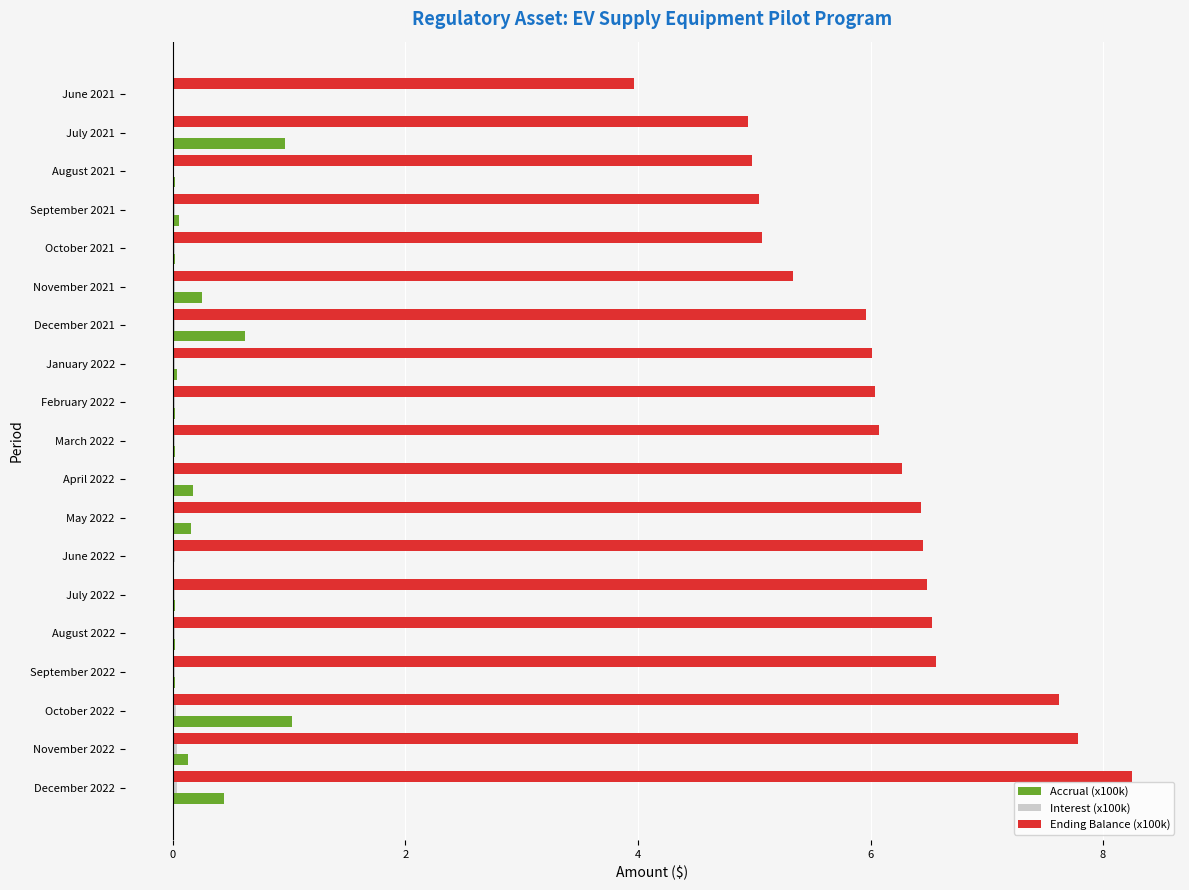

Which series has the largest total across all categories?

Ending Balance (x100k)